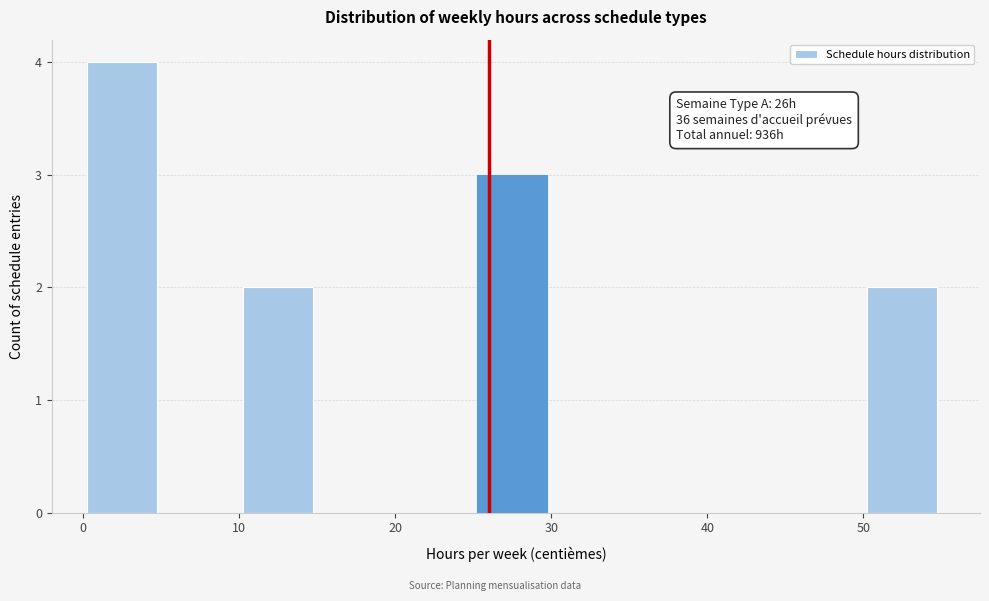

Which range on the x-axis has the tallest bar?

0 to 5